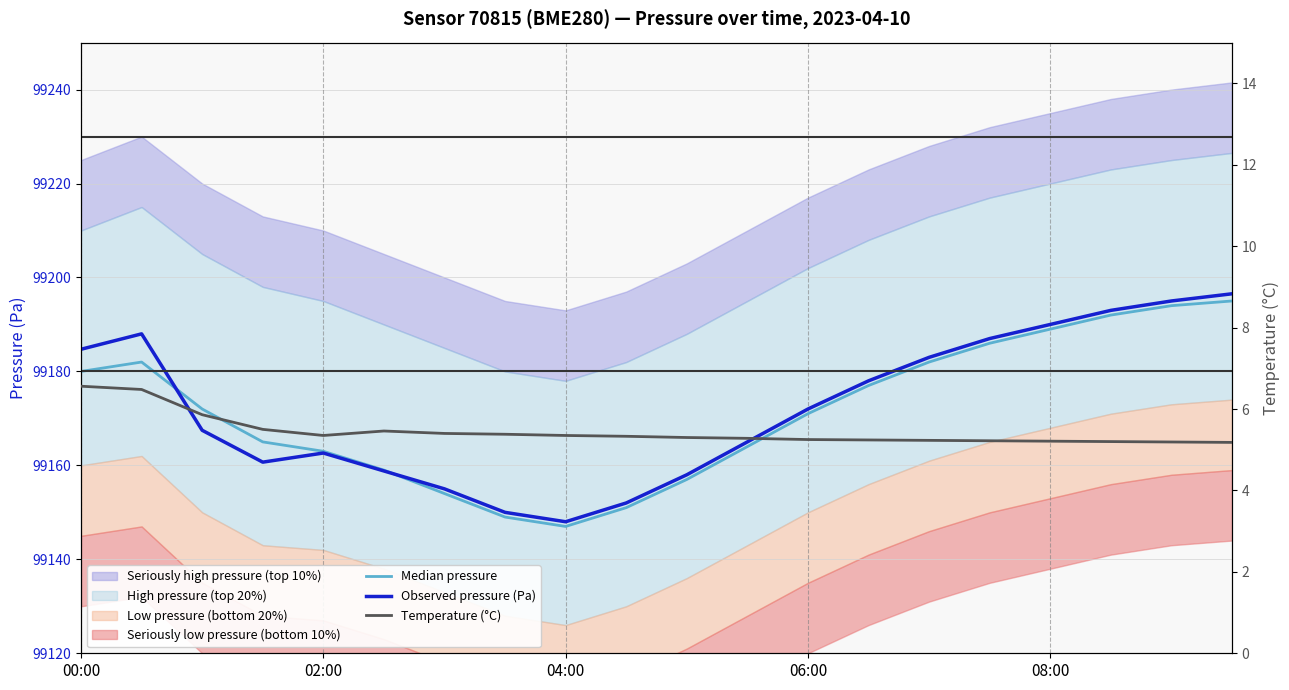

What is the value of the Median pressure point at the 9th from the left?

99147.0